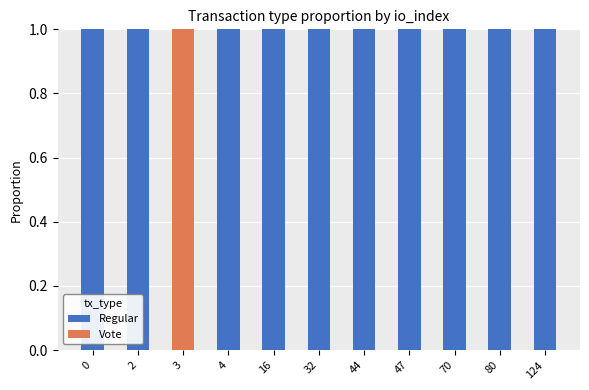

What are all the series names shown in the legend?

Regular, Vote